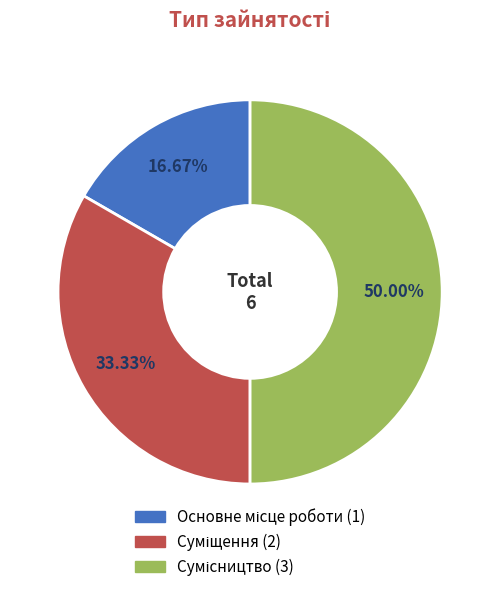

Does Основне місце роботи represent more than half of the total?

No